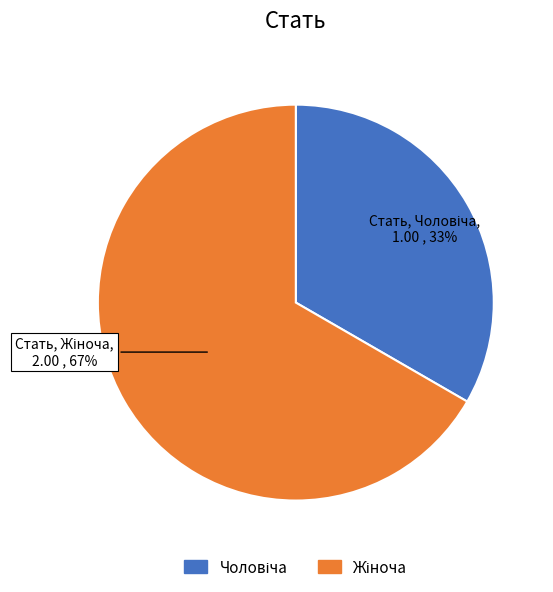

To the nearest percent, what is the average slice percentage?

50%